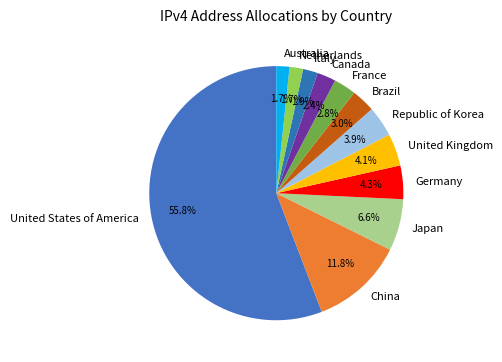

The Netherlands slice represents 7% of the pie. True or false?

False